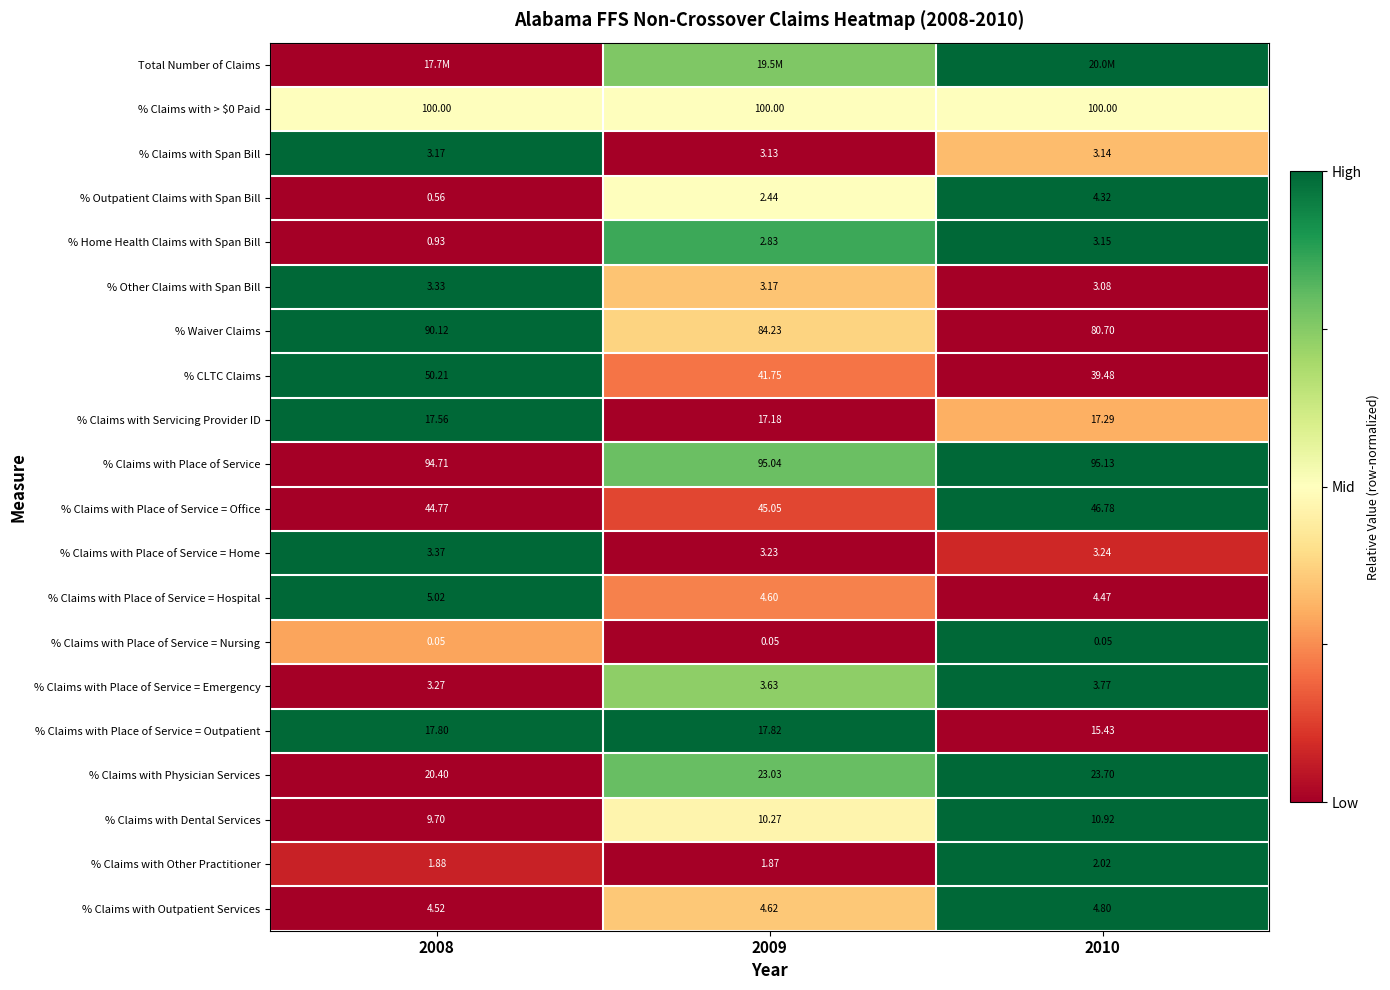

Is it true that % Claims with Place of Service = Hospital equals 0.1 at 2009?

False